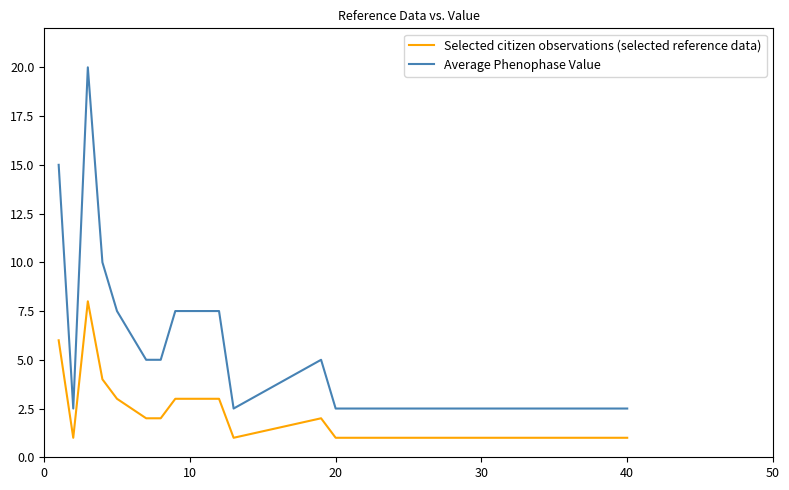

What is the lowest value of the Selected citizen observations (selected reference data) series?

1.0